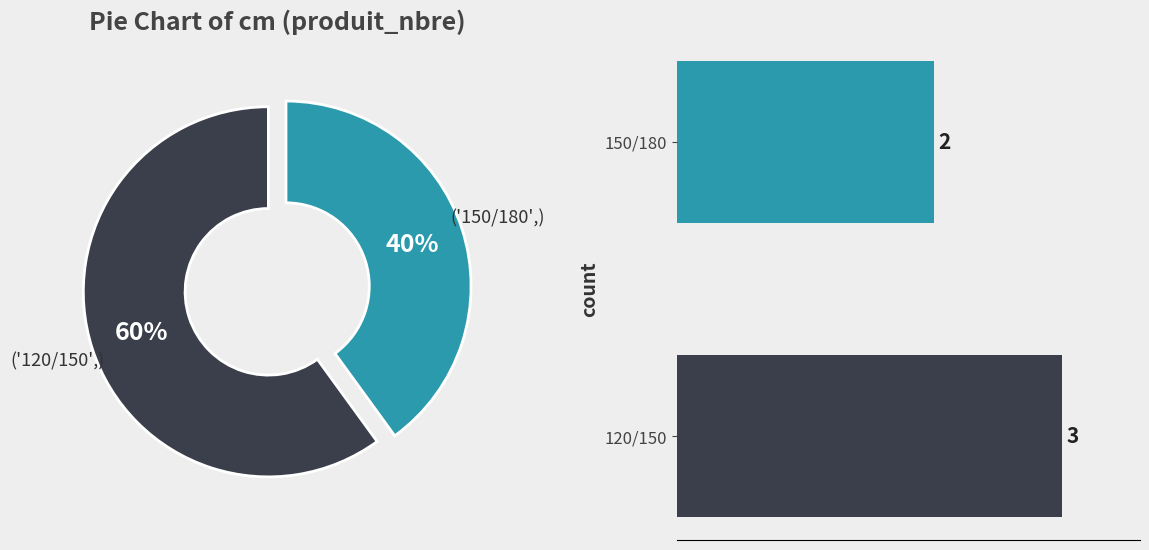

To the nearest percent, what is the difference between the largest and smallest slice percentages?

20%